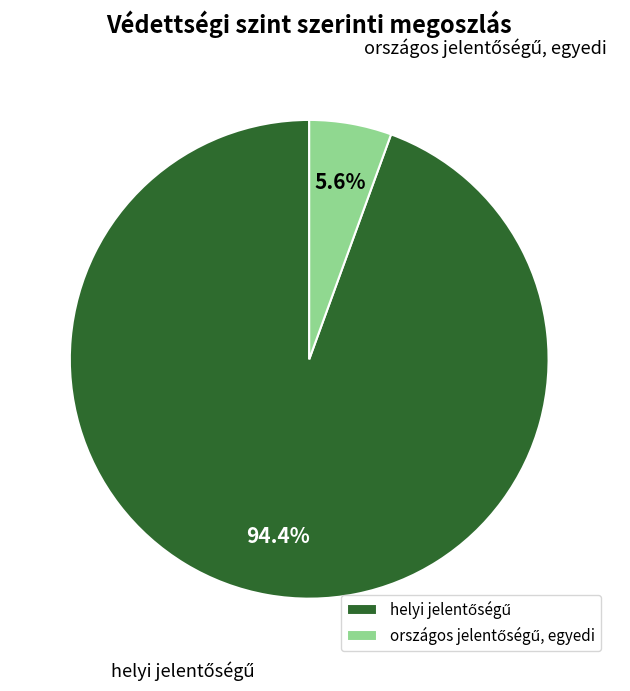

Does any single category account for the majority?

Yes